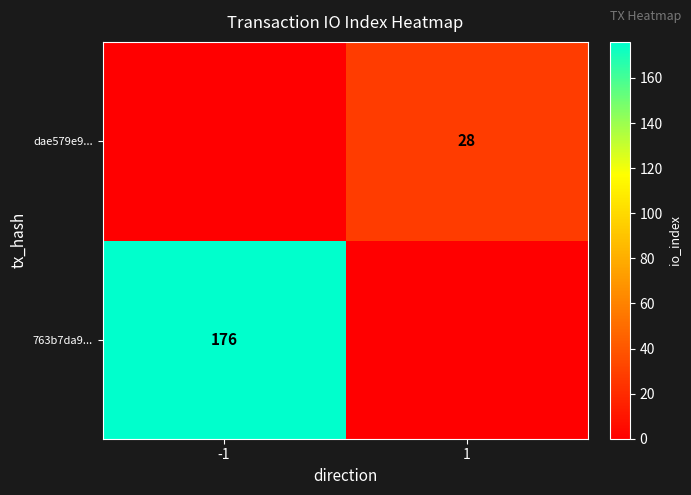

The value of 763b7da9... at -1 is 302. True or false?

False